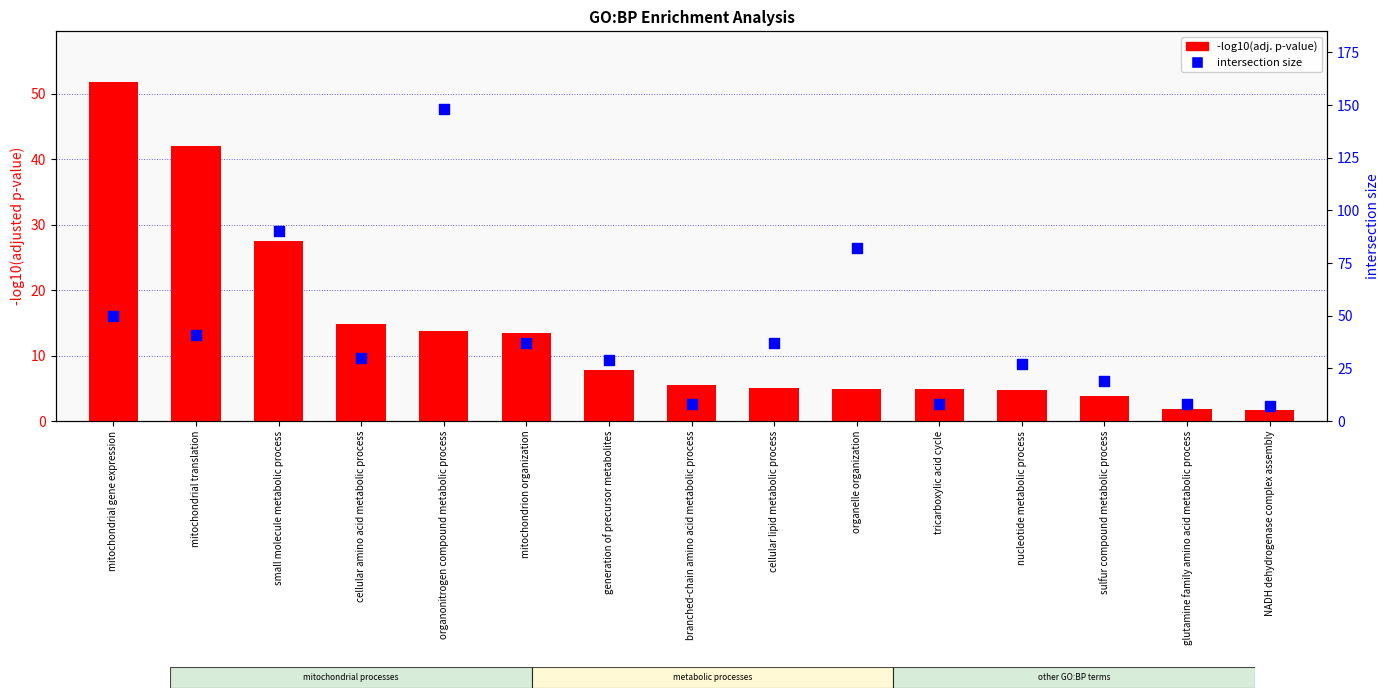

What is the total value across all series at cellular lipid metabolic process?

42.1